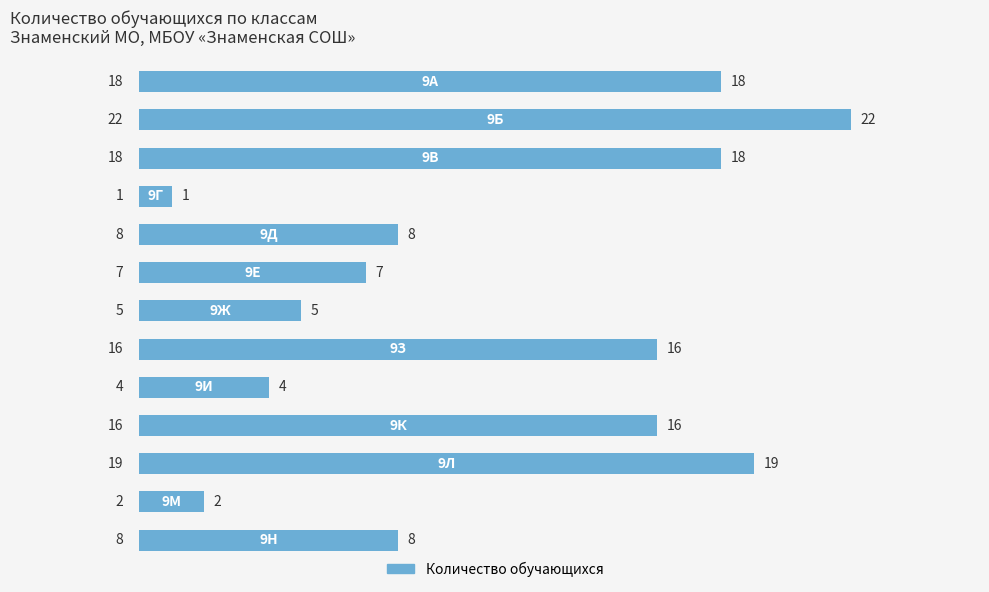

What is the average value?

11